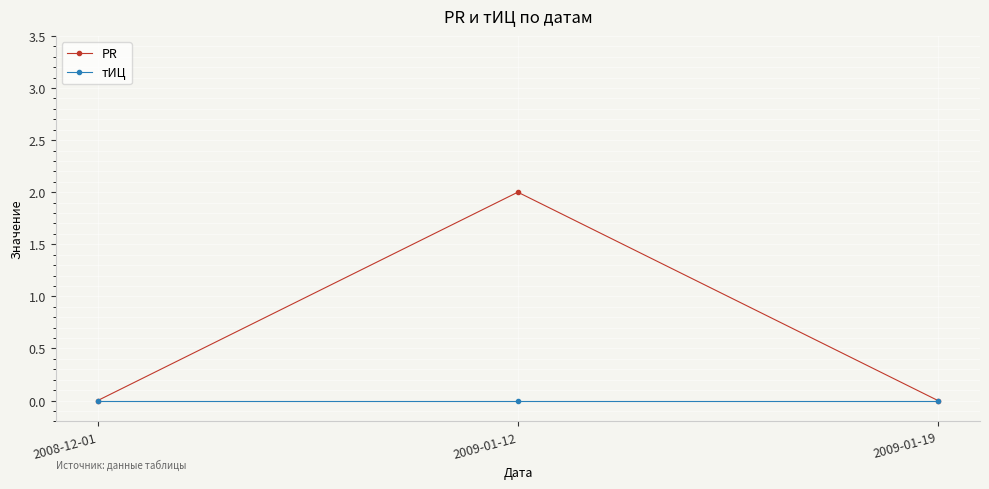

What is the label of the 3rd point from the right?

2008-12-01